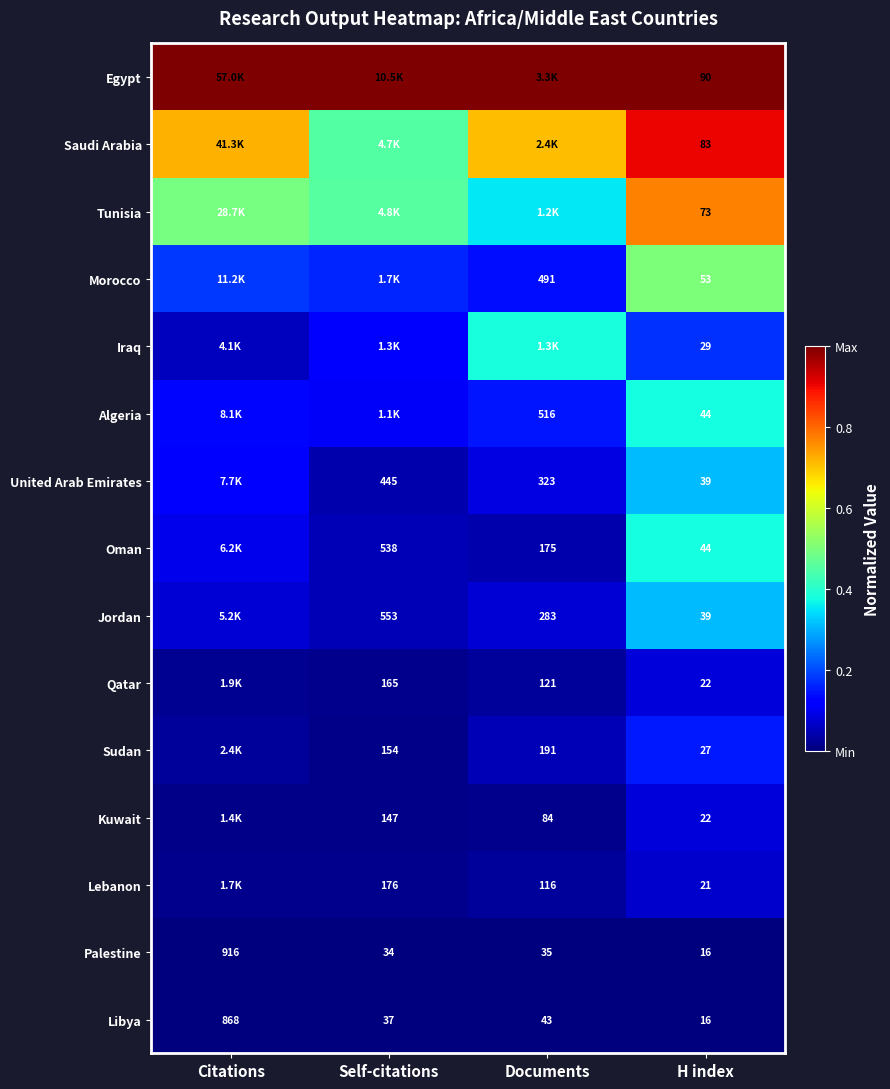

Is the value of Libya at Citations greater than the value of Qatar at H index?

Yes